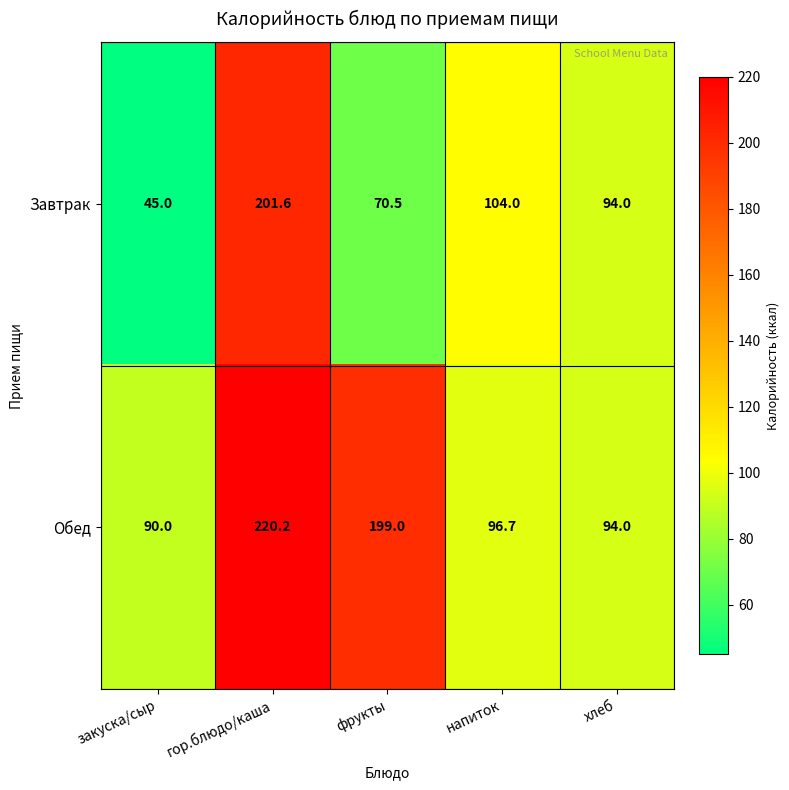

At which label is Обед closest to 155?

фрукты